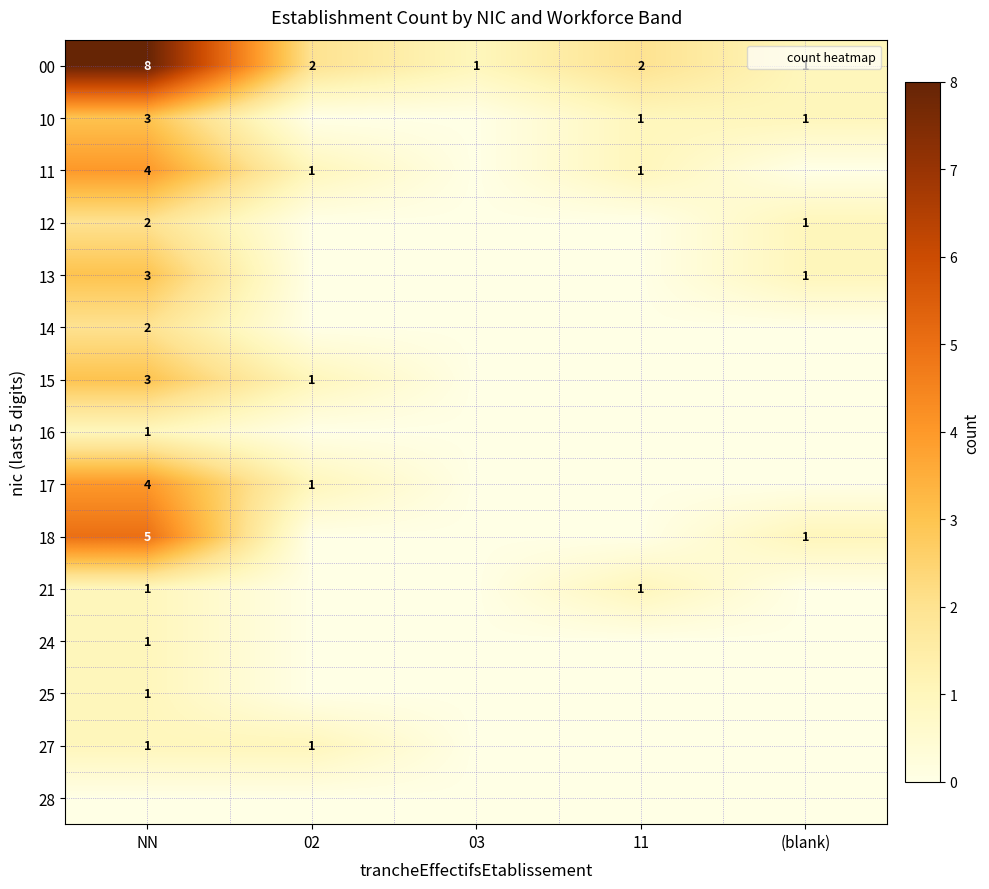

How many 16 values are between 0 and 1?

5